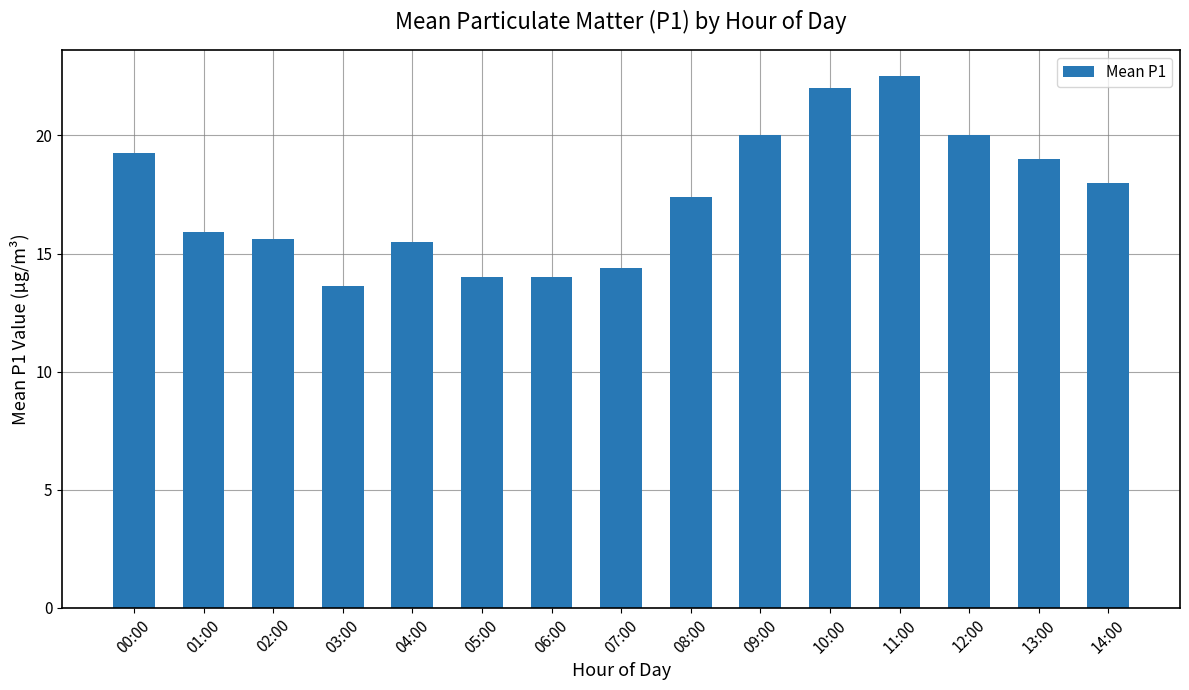

The value at 14:00 is 18.0. True or false?

True